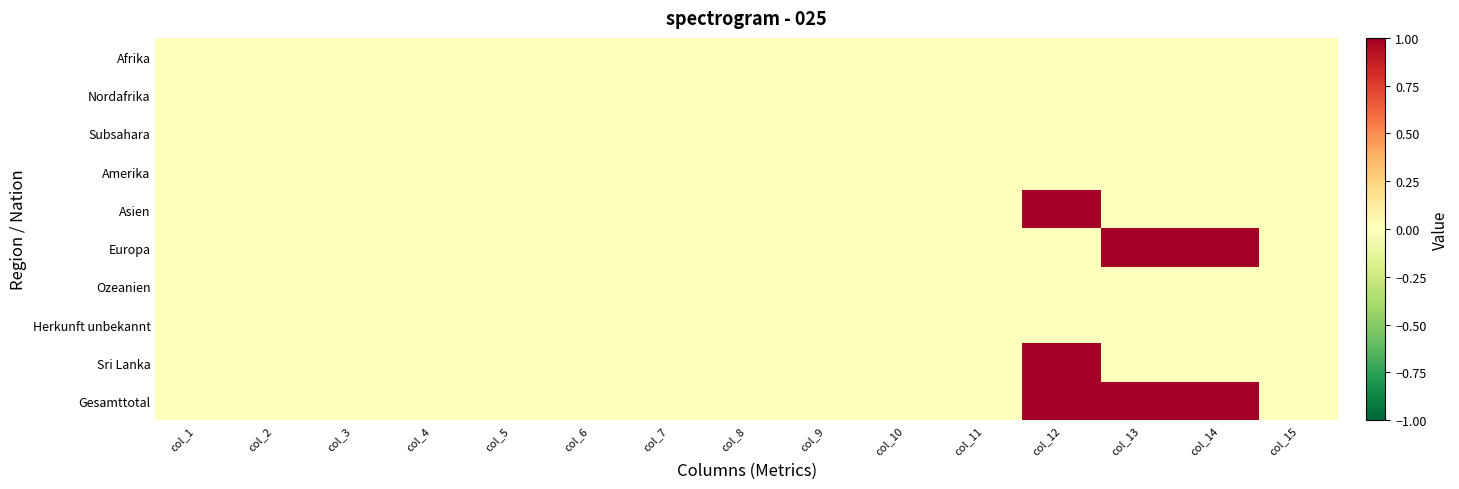

Count the number of categories in the chart.

15